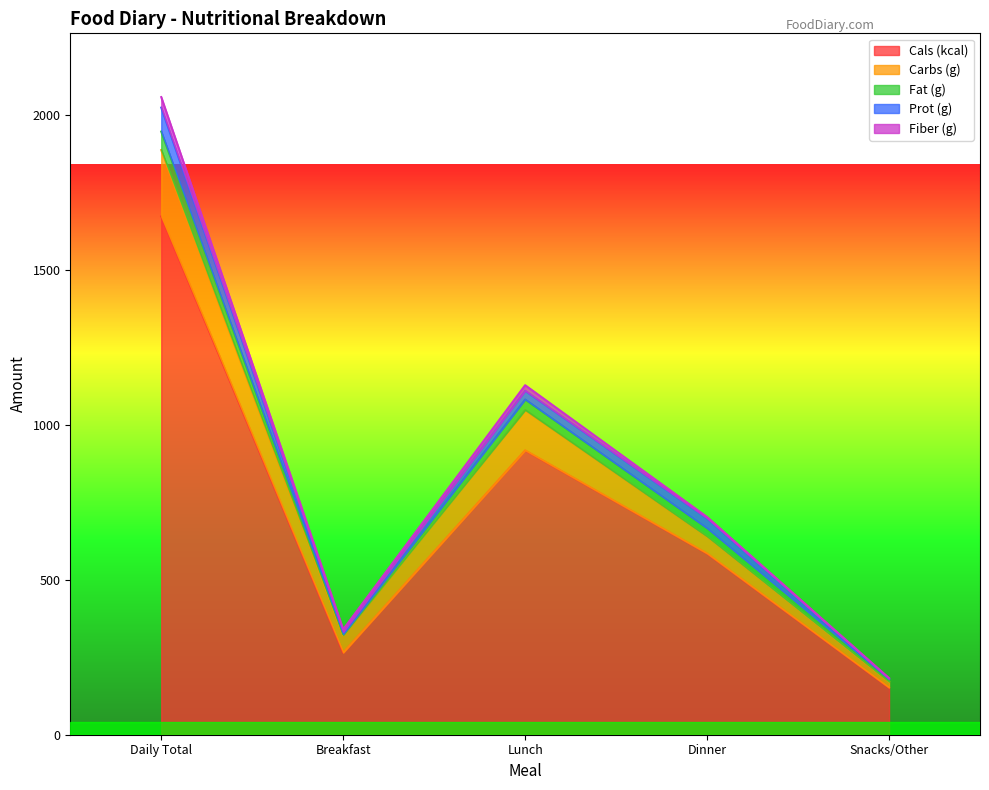

Between Breakfast and Daily Total, which is larger?

Daily Total